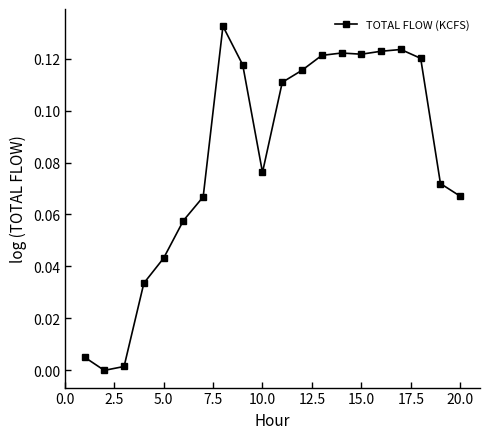

What is the sum of all values?

1.6